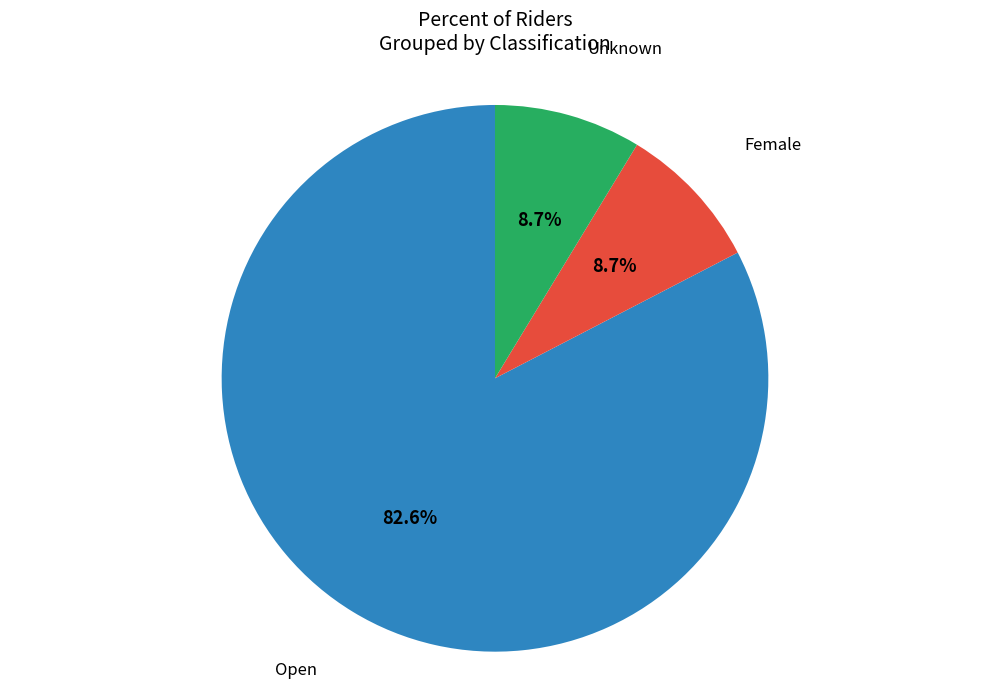

Is there any slice that represents more than half of the pie?

Yes